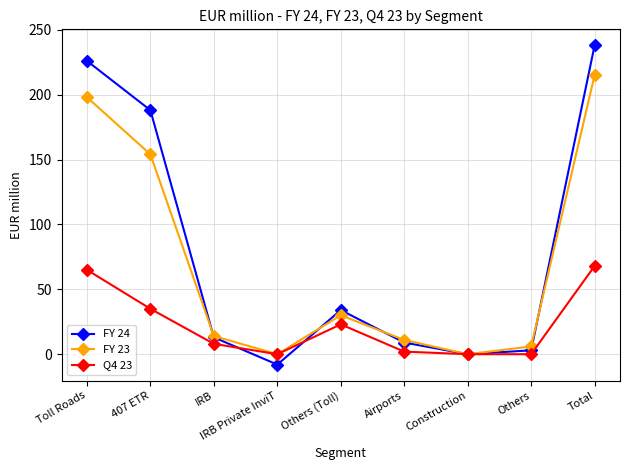

Does the chart have visible grid lines?

Yes